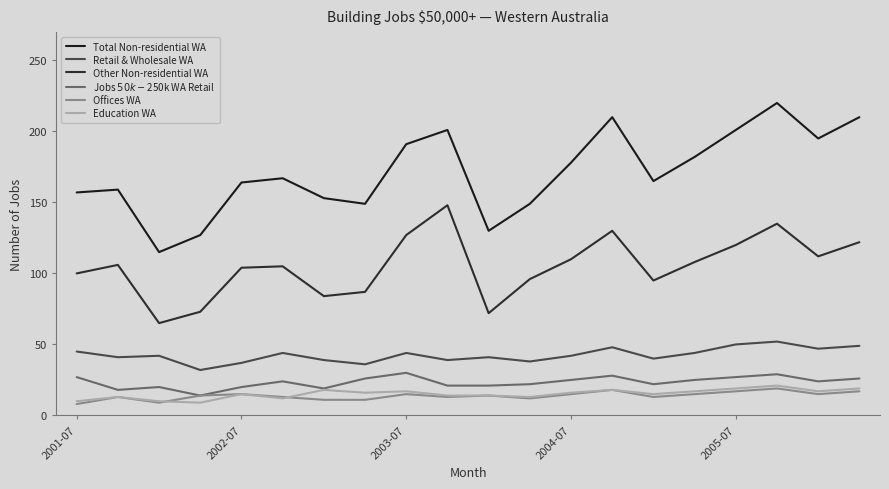

At which category is the sum across all series the highest?

17